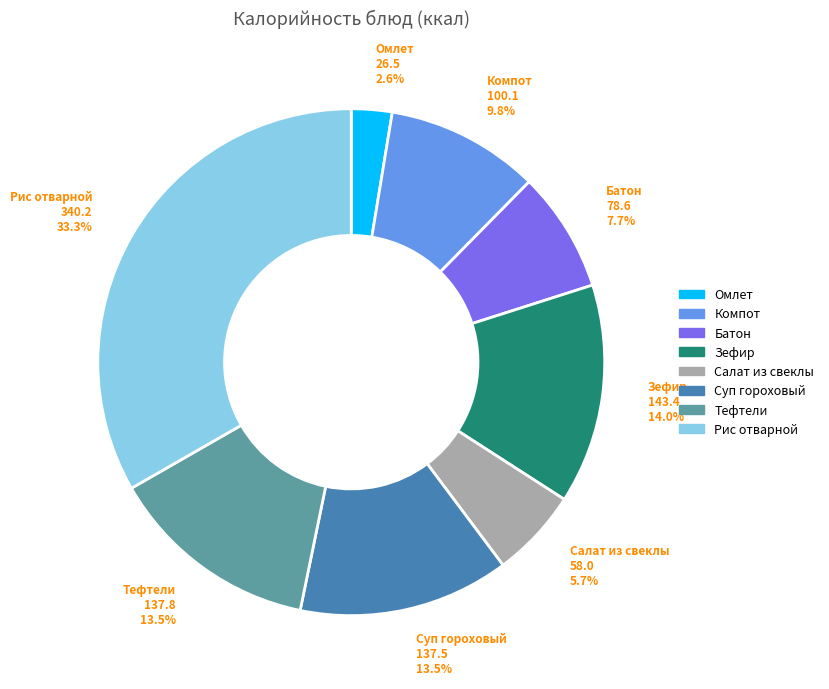

To the nearest percent, what is the average slice percentage?

12%